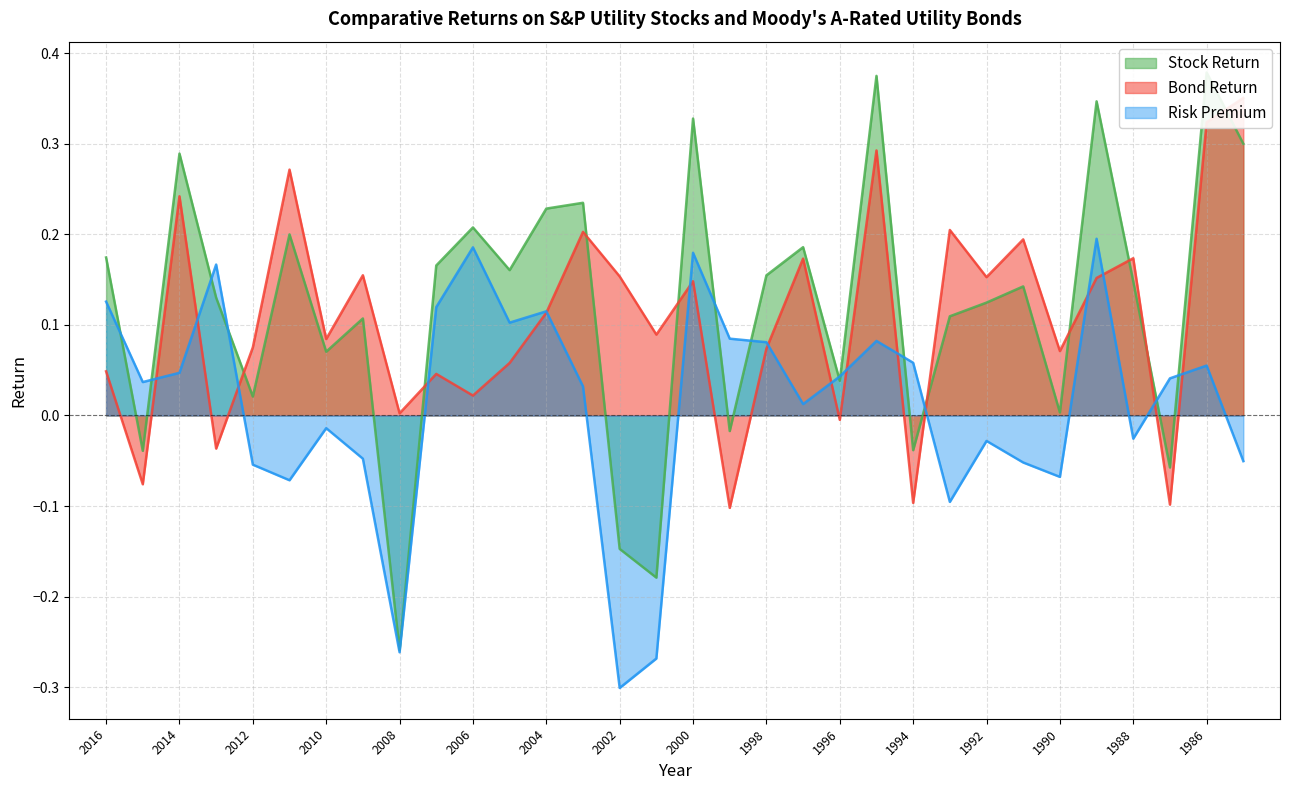

Where is the first local maximum for Bond Return?

2014